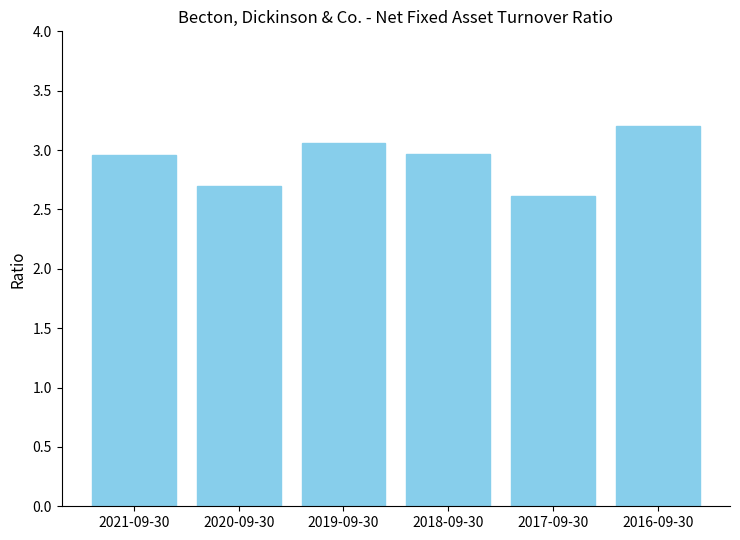

What is the difference between the maximum and minimum values?

0.6